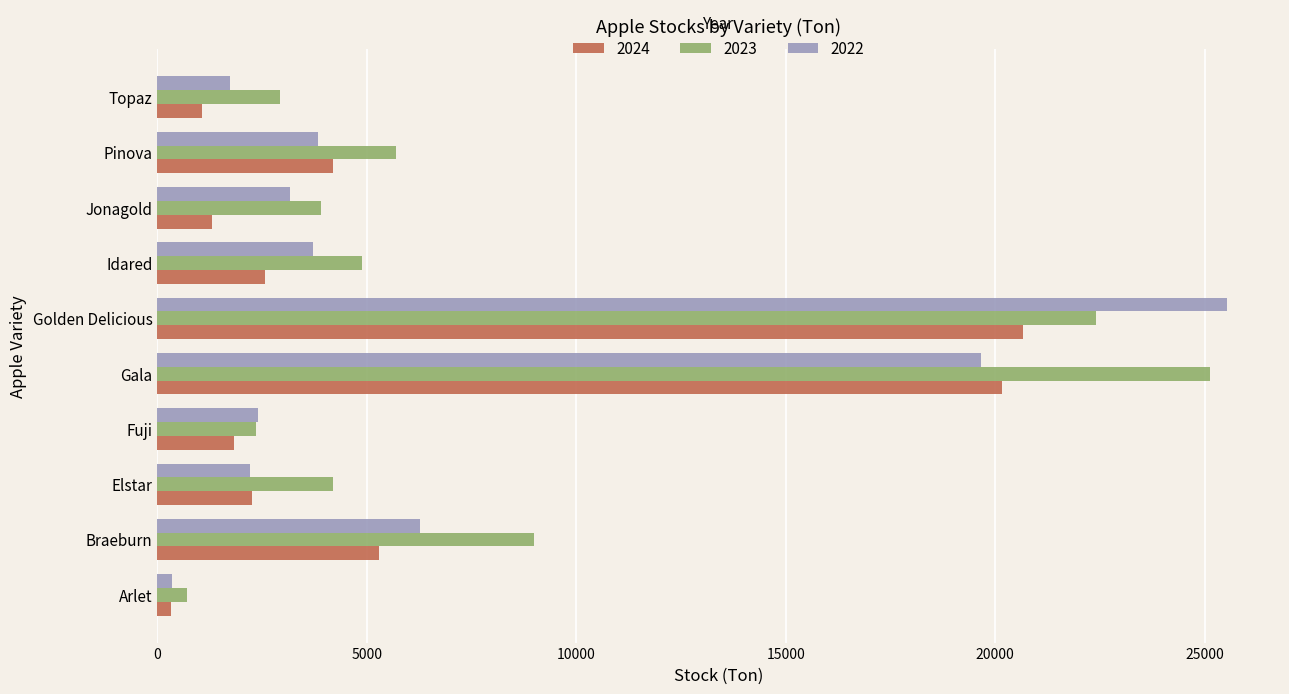

What is the total value across all series at Gala?

64968.1